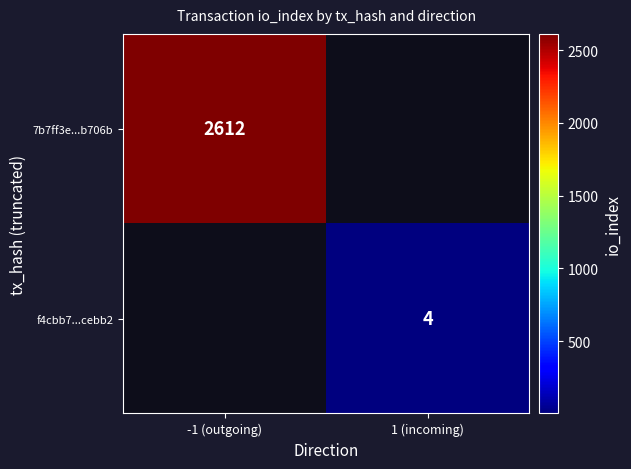

The value of 7b7ff3e...b706b at -1 (outgoing) is 2612. True or false?

True